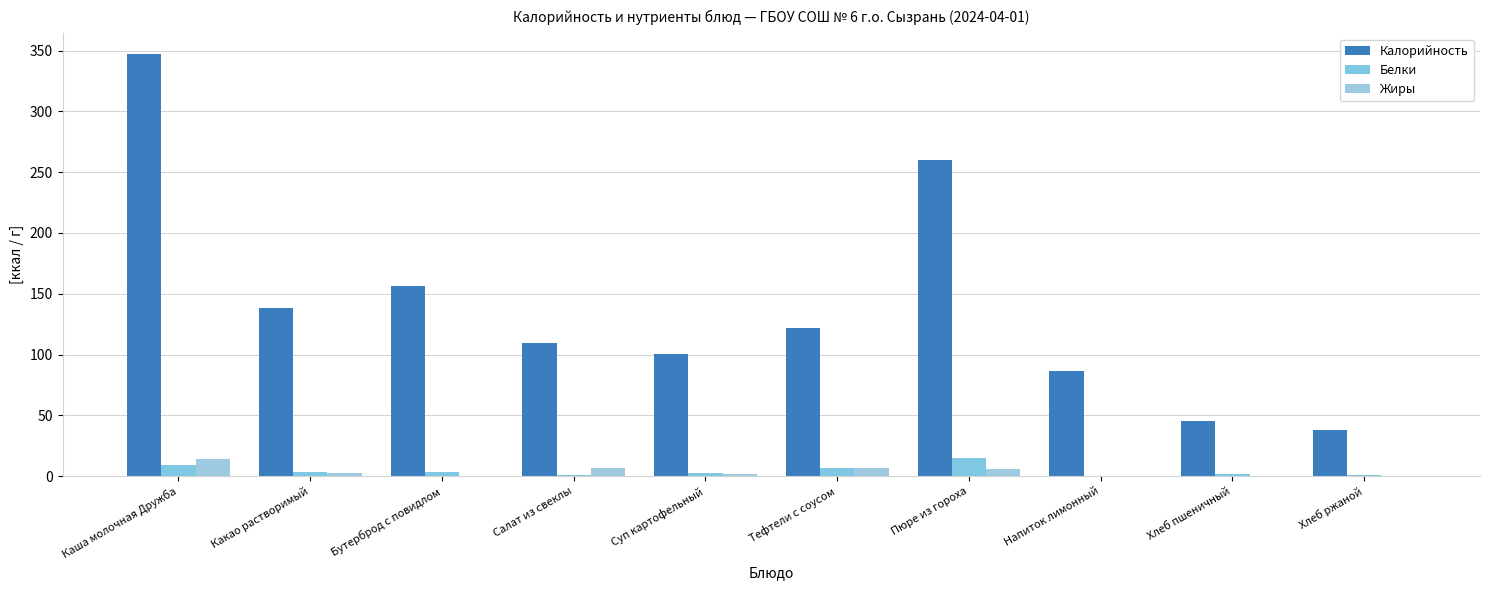

What is the sum of the Белки values at Напиток лимонный and Какао растворимый?

3.7